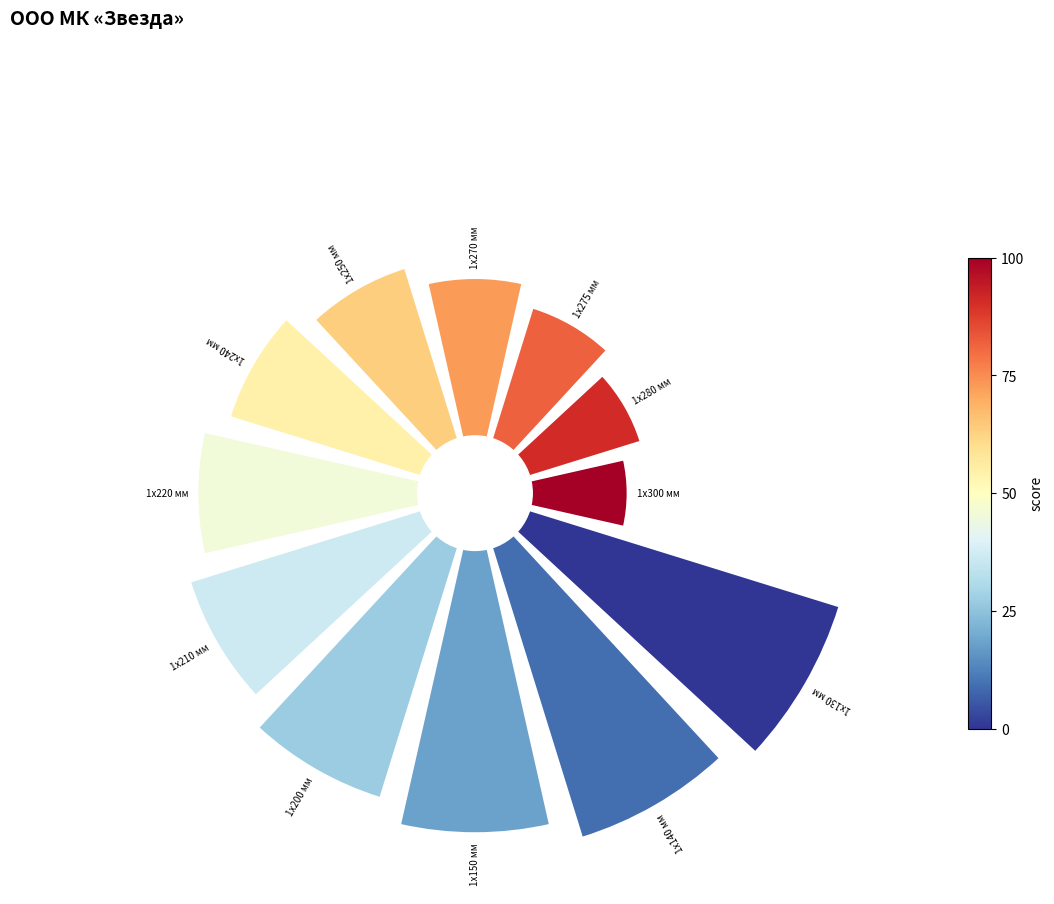

True or false: 1 accounts for 1% of the total.

False